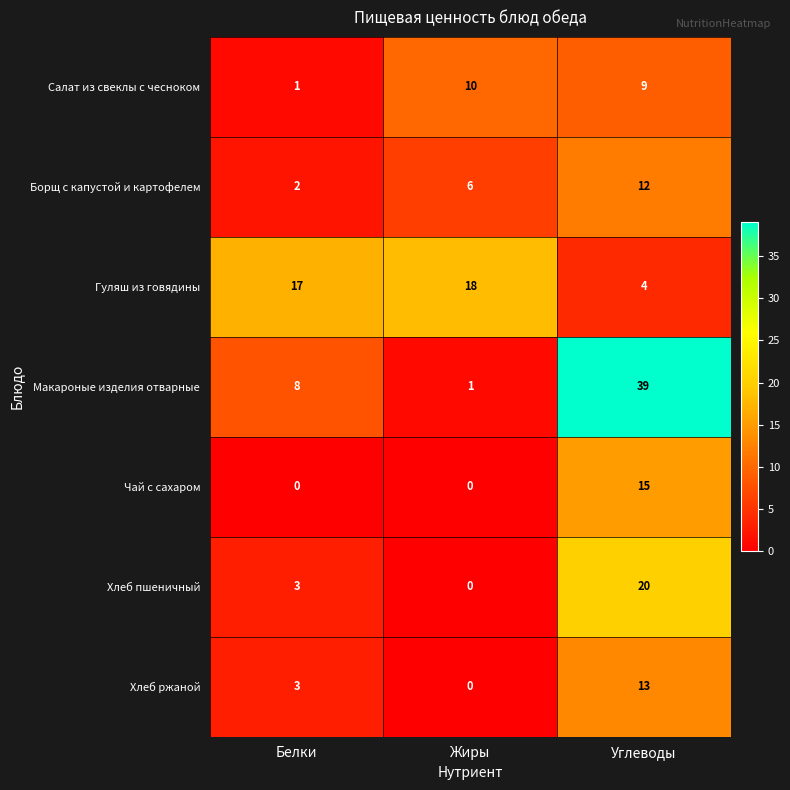

List the labels in order of Борщ с капустой и картофелем value, largest first.

Углеводы, Жиры, Белки